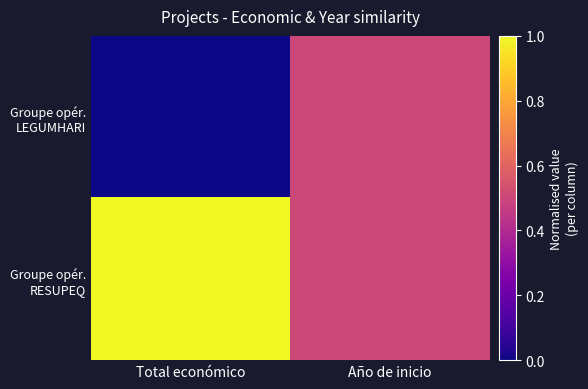

How many distinct data groups are displayed?

2